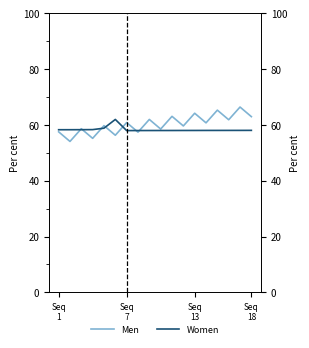

How many lines are shown in the chart?

2